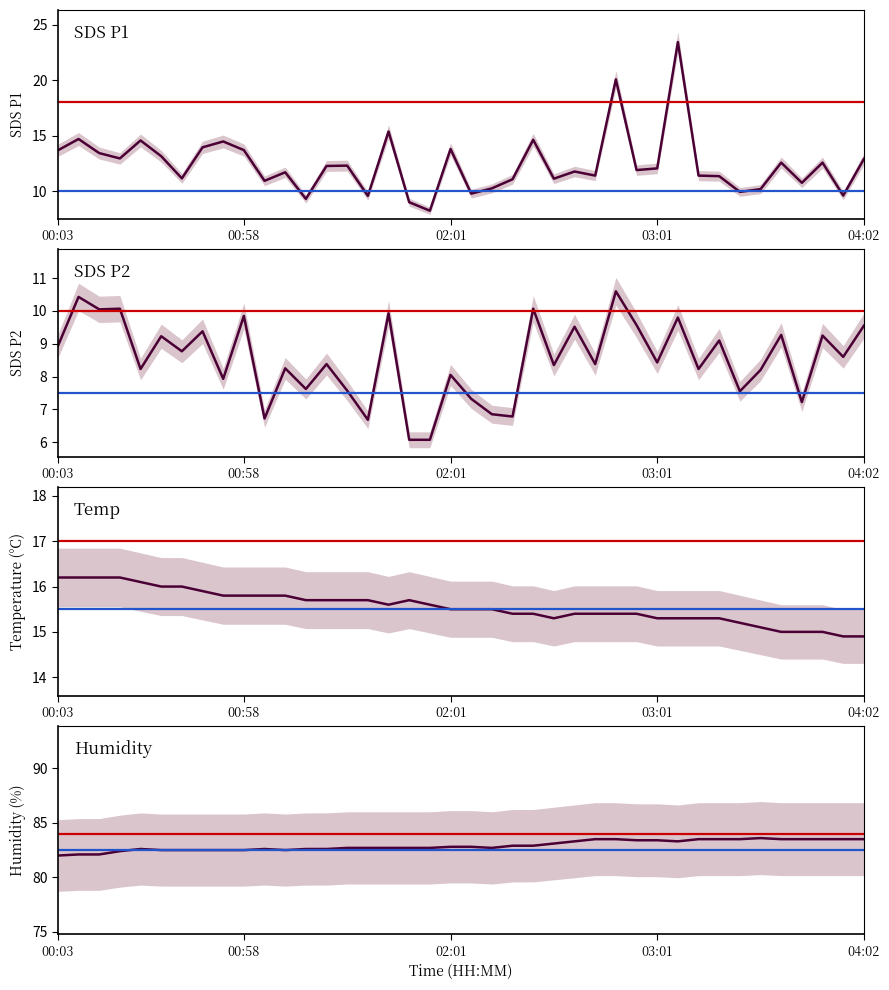

What are all the series names shown in the legend?

SDS_P1, SDS_P2, Temp, Humidity